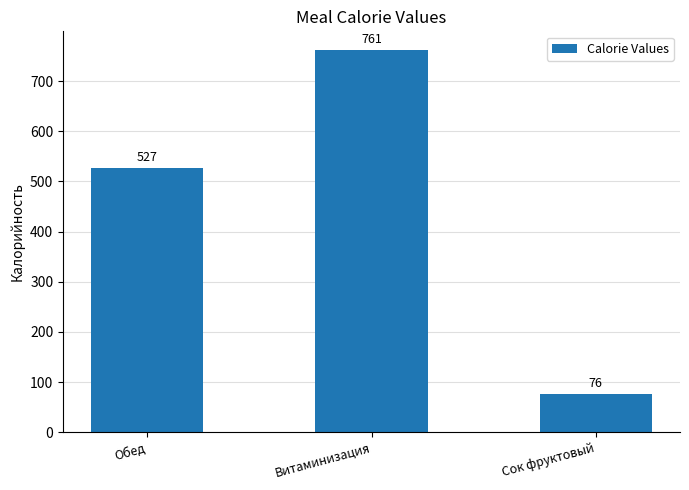

List the labels in order of value, largest first.

Витаминизация, Обед, Сок фруктовый